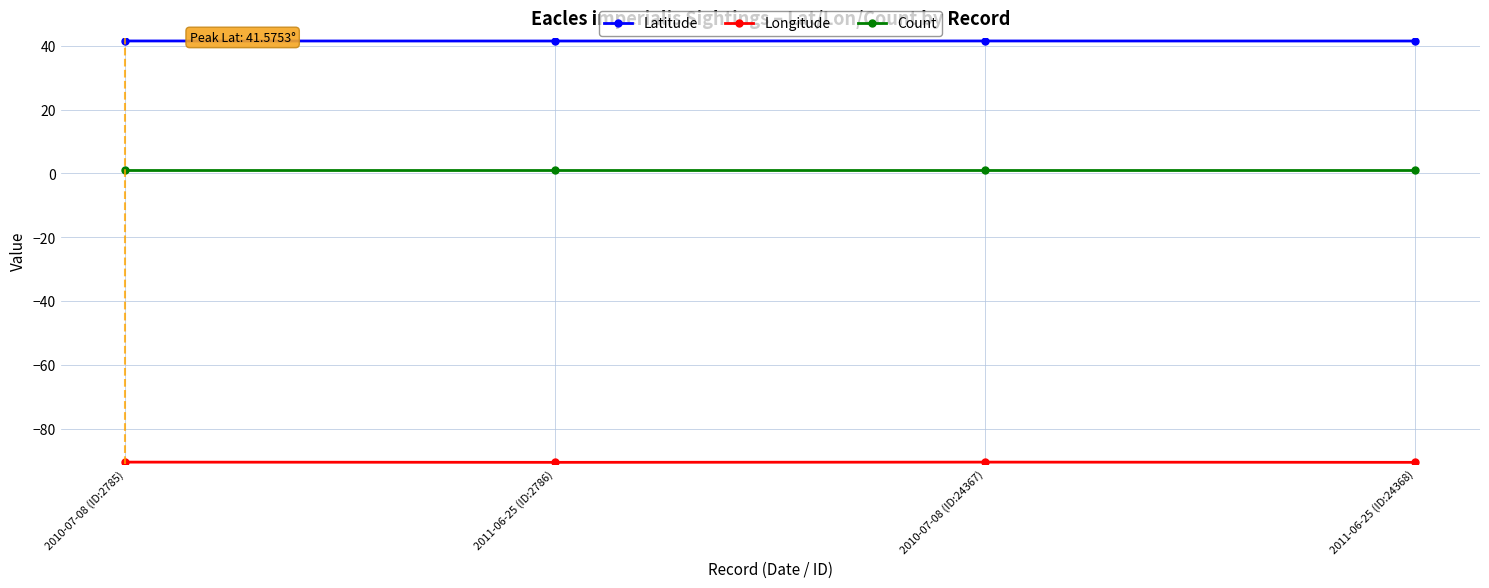

Does the chart have visible grid lines?

Yes